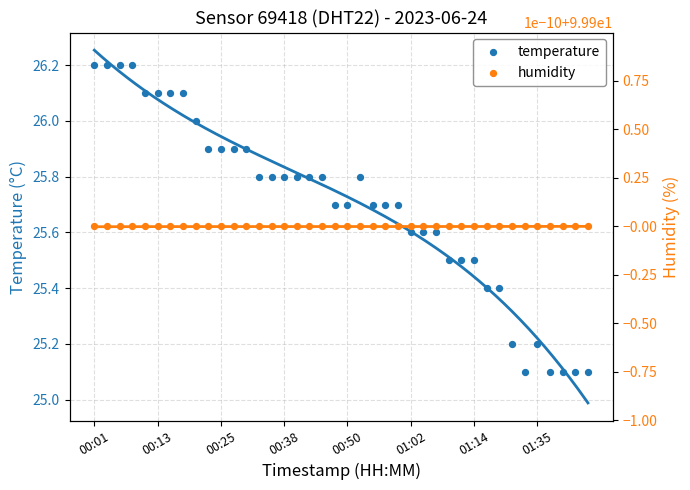

Which series has the widest spread of Y values?

temperature